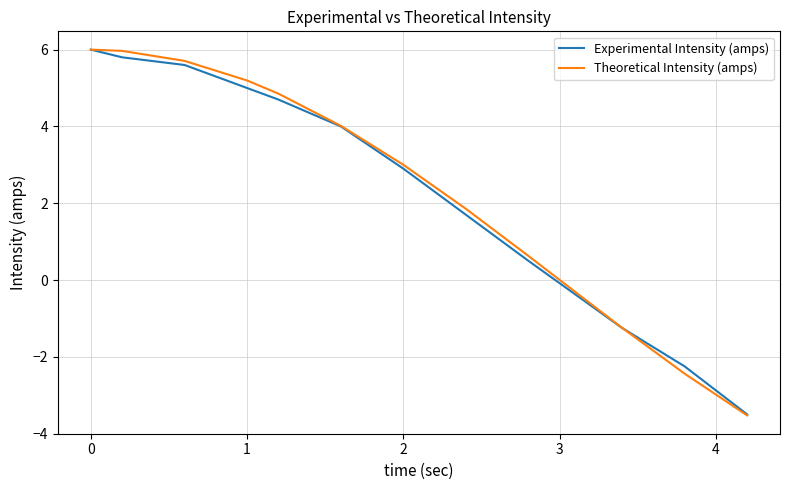

Which series has the largest range (max minus min)?

Theoretical Intensity (amps)